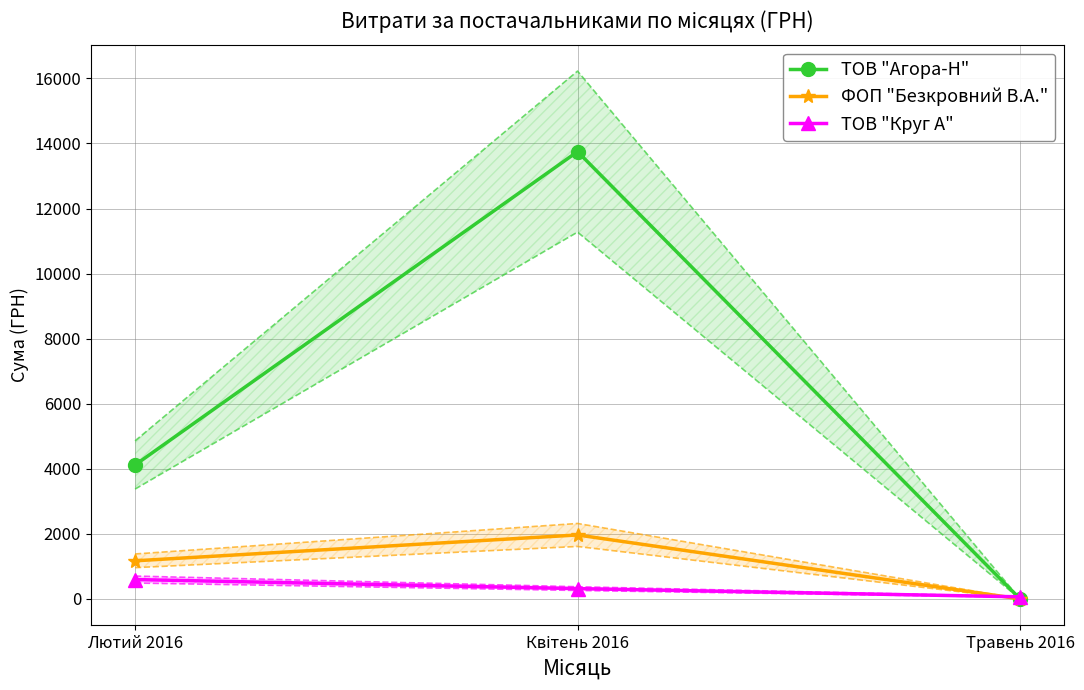

True or false: ФОП "Безкровний В.А." has a value of 1960.0 at Лютий 2016.

False